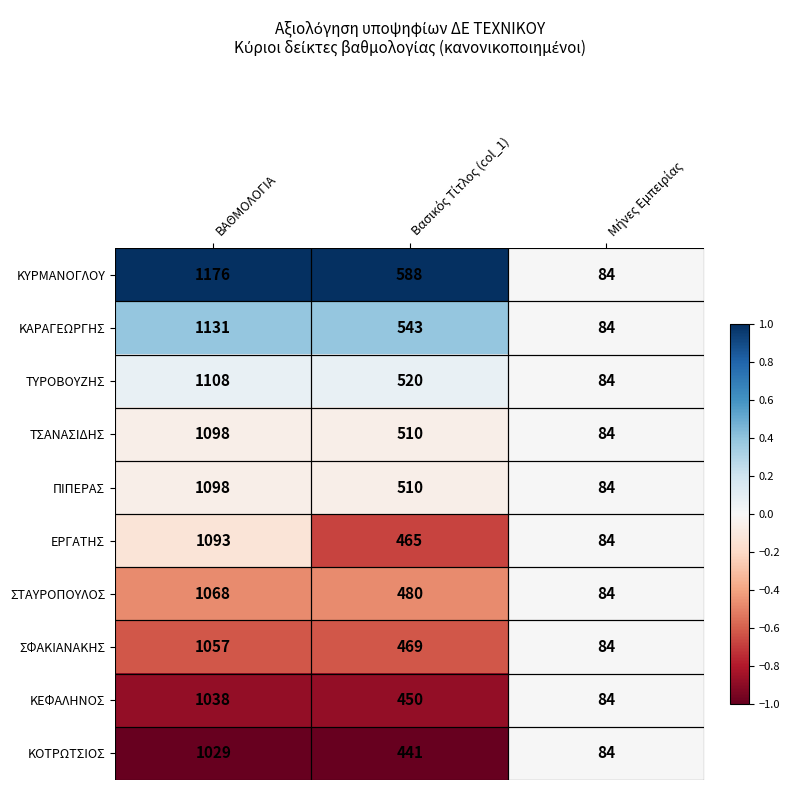

At which category is the sum across all series the highest?

ΒΑΘΜΟΛΟΓΙΑ